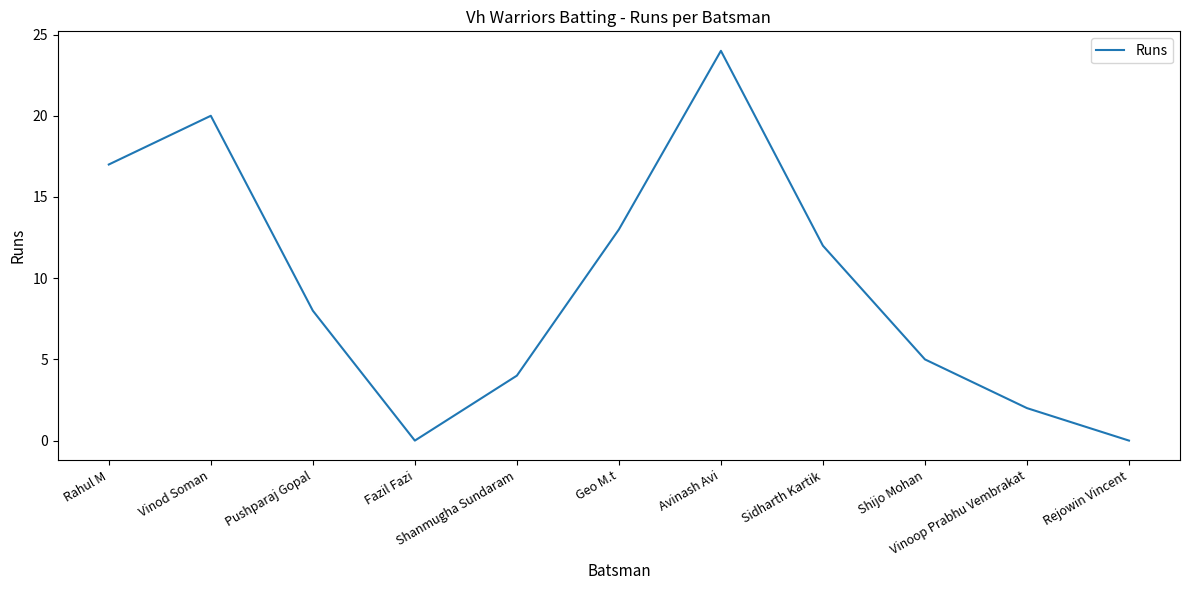

What is the average value?

10